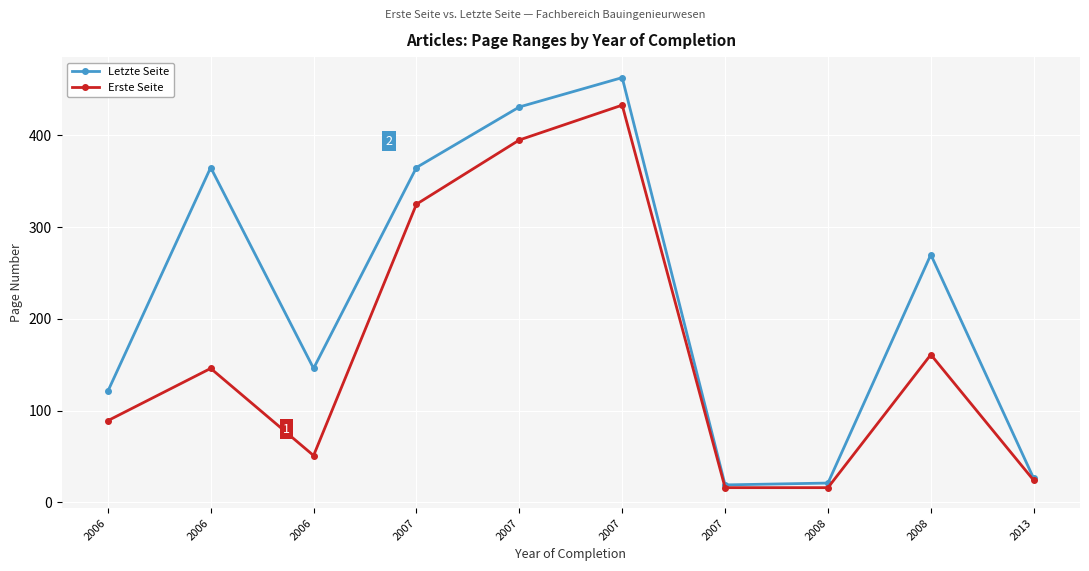

At which category does Letzte Seite reach its first local valley?

2006